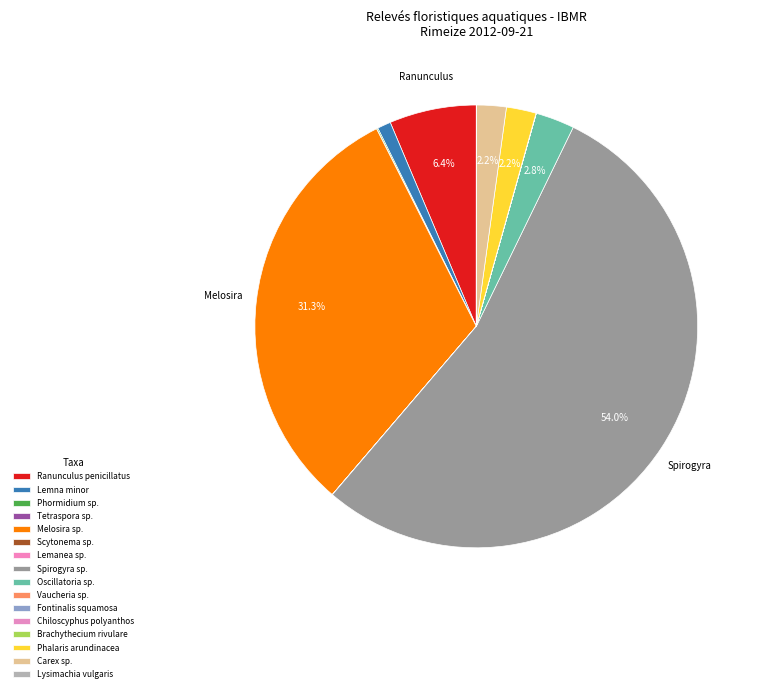

Is there a majority slice in this chart?

Yes